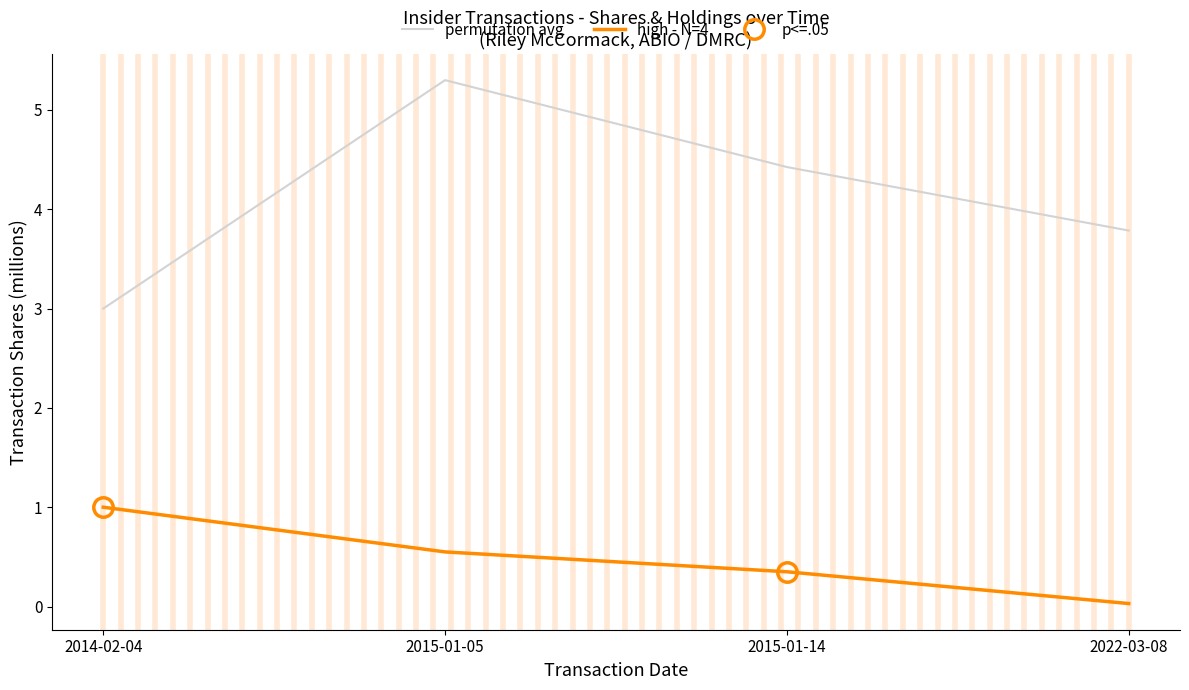

How many values in the permutation avg series are below 4?

2